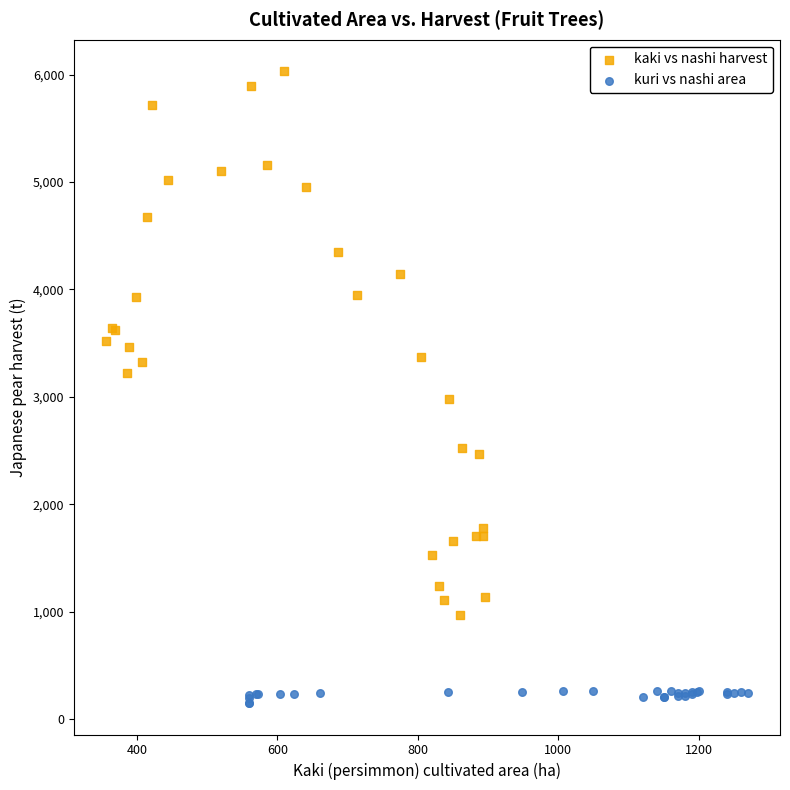

What are all the series names shown in the legend?

kaki vs nashi harvest, kuri vs nashi area